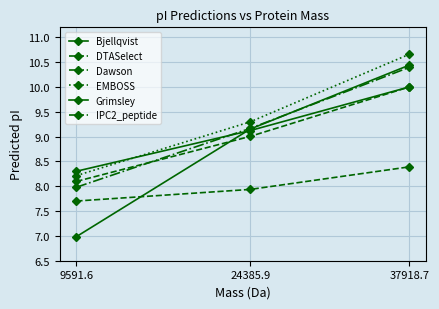

Is the value of Bjellqvist at 9591.6 greater than the value of EMBOSS at 24385.9?

No